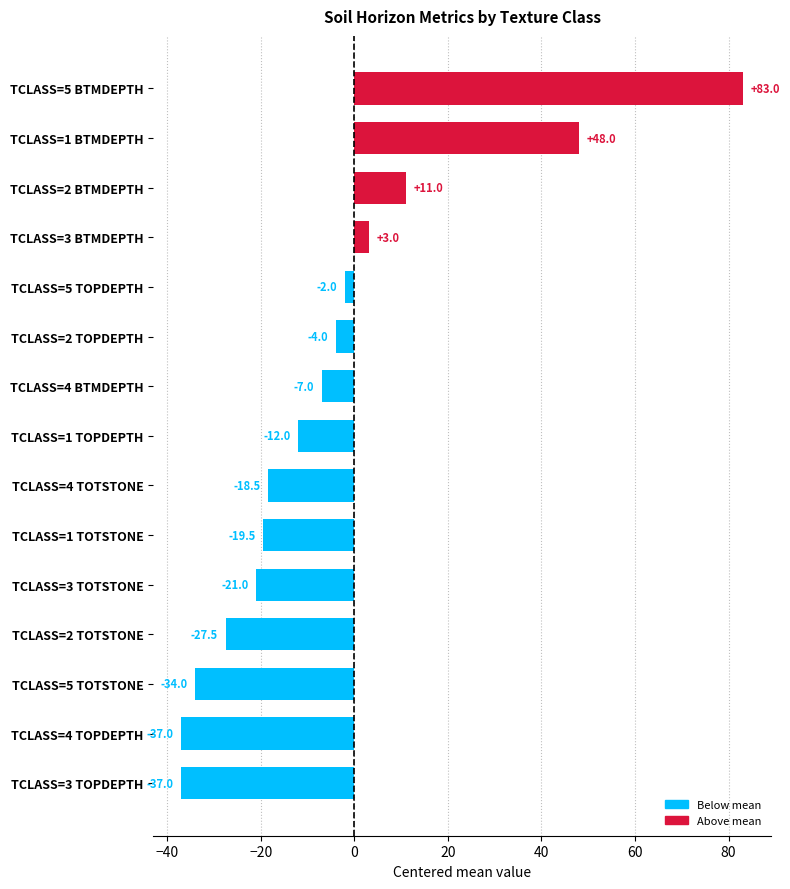

Reading bottom to top, list all the values displayed in this chart.

TCLASS=3 TOPDEPTH=-37.0	TCLASS=4 TOPDEPTH=-37.0	TCLASS=5 TOTSTONE=-34.0	TCLASS=2 TOTSTONE=-27.5	TCLASS=3 TOTSTONE=-21.0	TCLASS=1 TOTSTONE=-19.5	TCLASS=4 TOTSTONE=-18.5	TCLASS=1 TOPDEPTH=-12.0	TCLASS=4 BTMDEPTH=-7.0	TCLASS=2 TOPDEPTH=-4.0	TCLASS=5 TOPDEPTH=-2.0	TCLASS=3 BTMDEPTH=3.0	TCLASS=2 BTMDEPTH=11.0	TCLASS=1 BTMDEPTH=48.0	TCLASS=5 BTMDEPTH=83.0